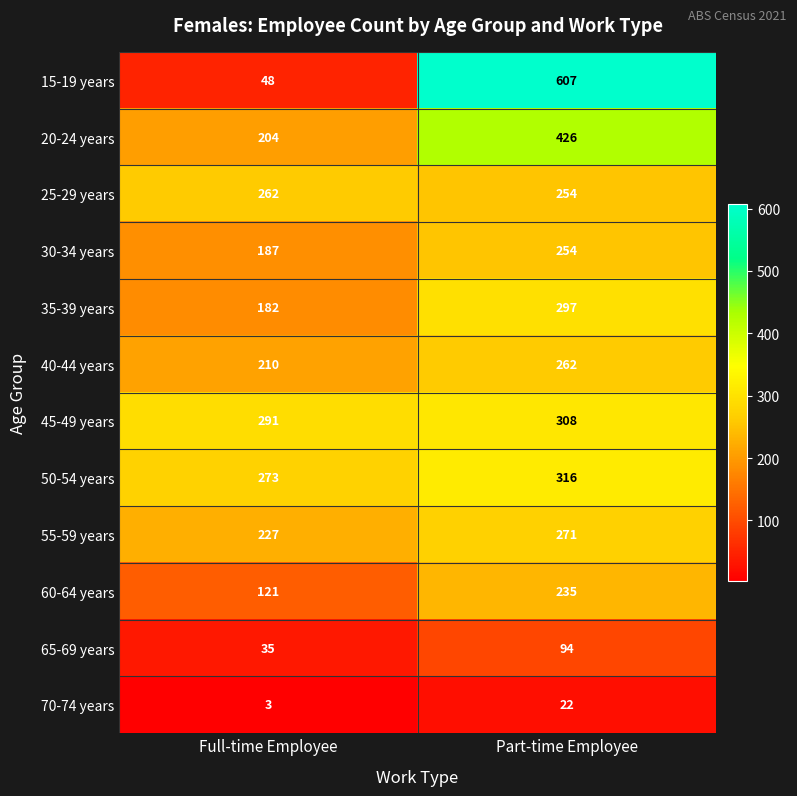

True or false: 60-64 years has a value of 235 at Part-time Employee.

True